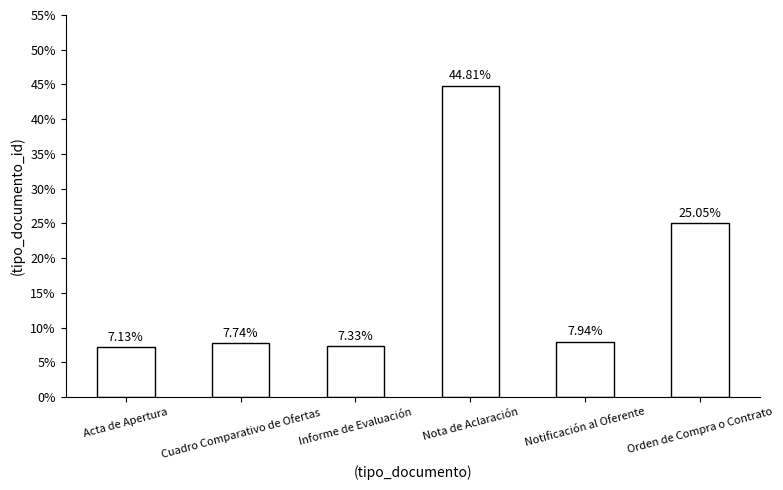

What is the sum of the values at Cuadro Comparativo de Ofertas and Orden de Compra o Contrato?

32.8